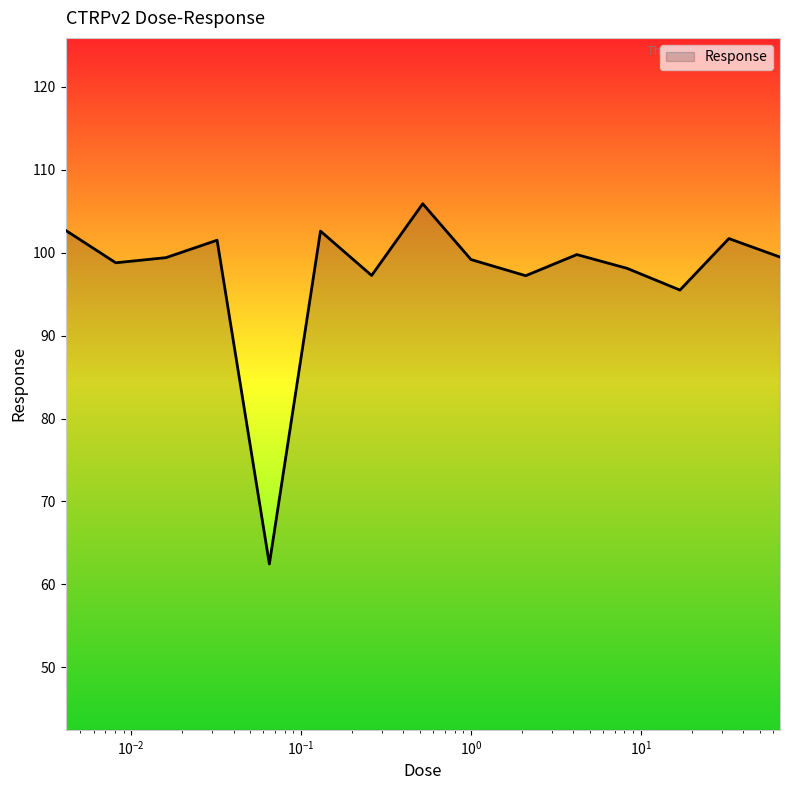

What is the maximum value shown in the chart?

105.9